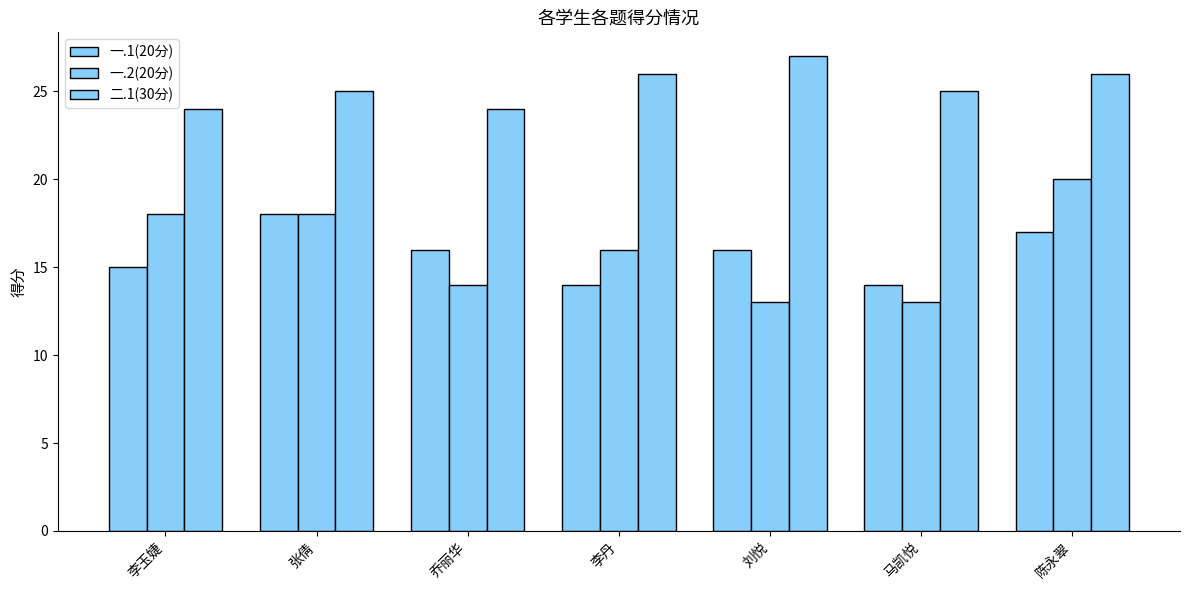

The value of 一.1(20分) at 乔丽华 is 16. True or false?

True